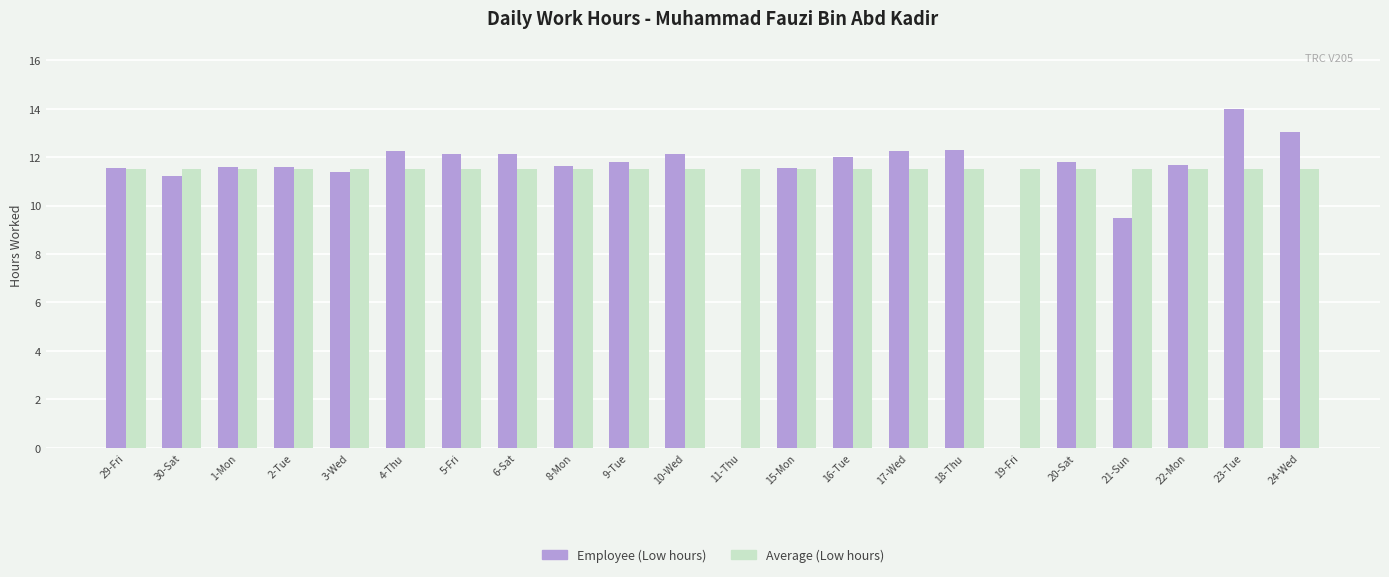

What is the total value across all series at 2-Tue?

23.1